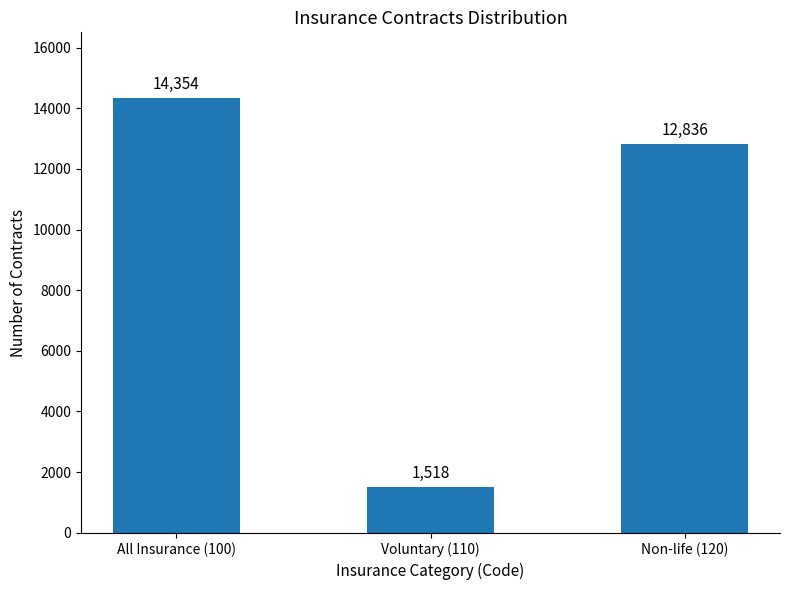

Are the bars grouped side by side (vs. stacked)?

No